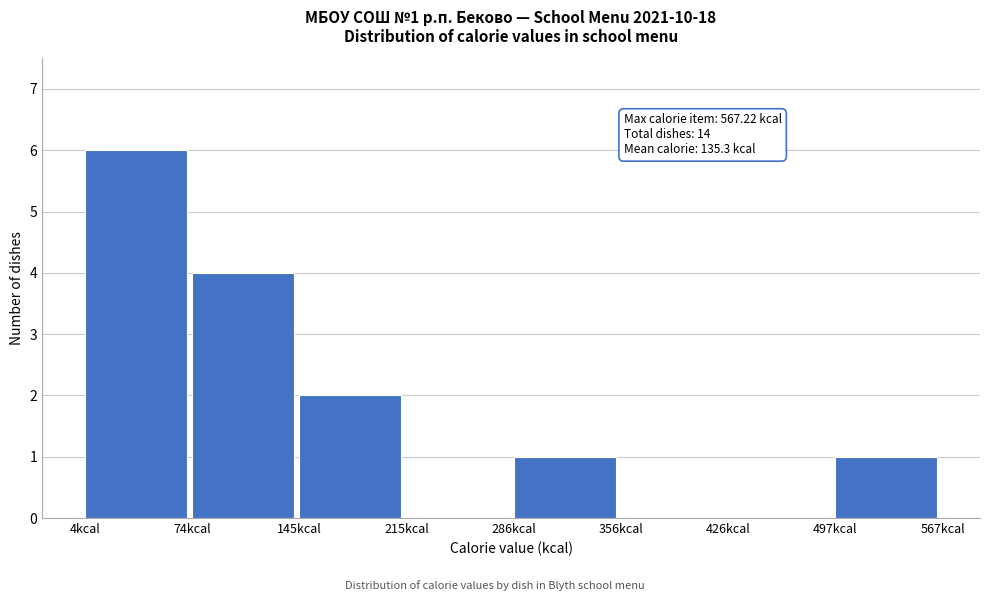

Which range on the x-axis has the tallest bar?

0 to 70